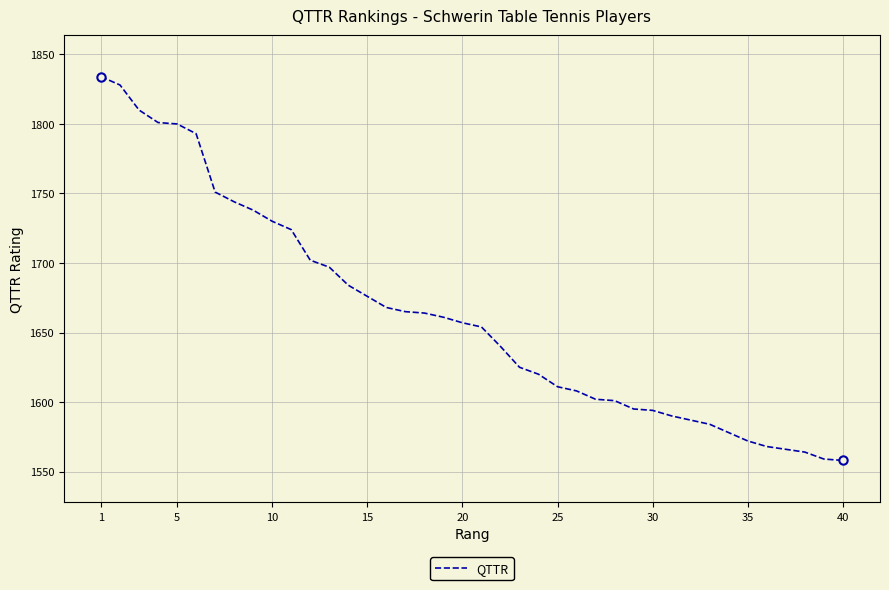

What is the difference between the maximum and minimum values?

276